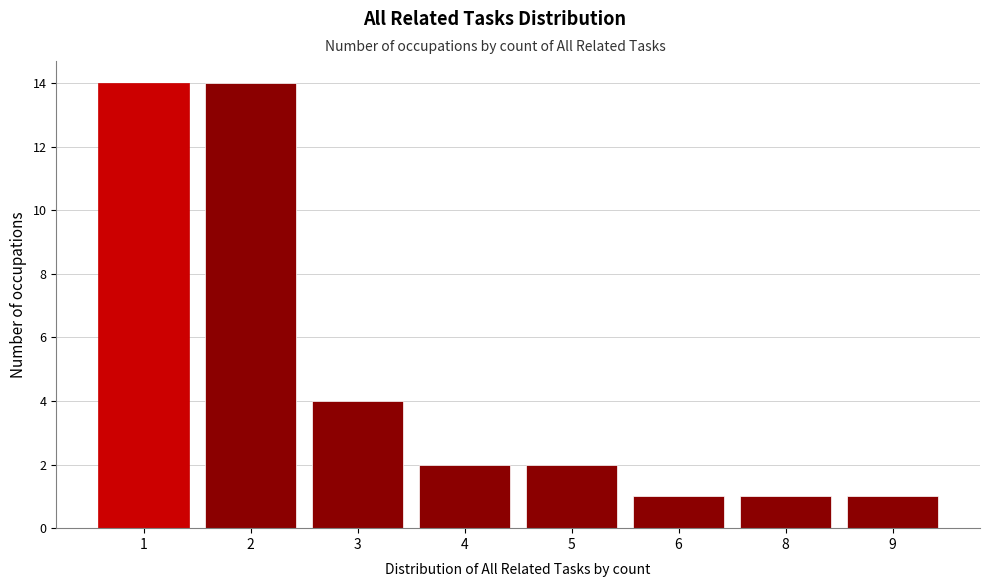

Reading left to right, transcribe all the data shown in this chart.

14	14	4	2	2	1	1	1